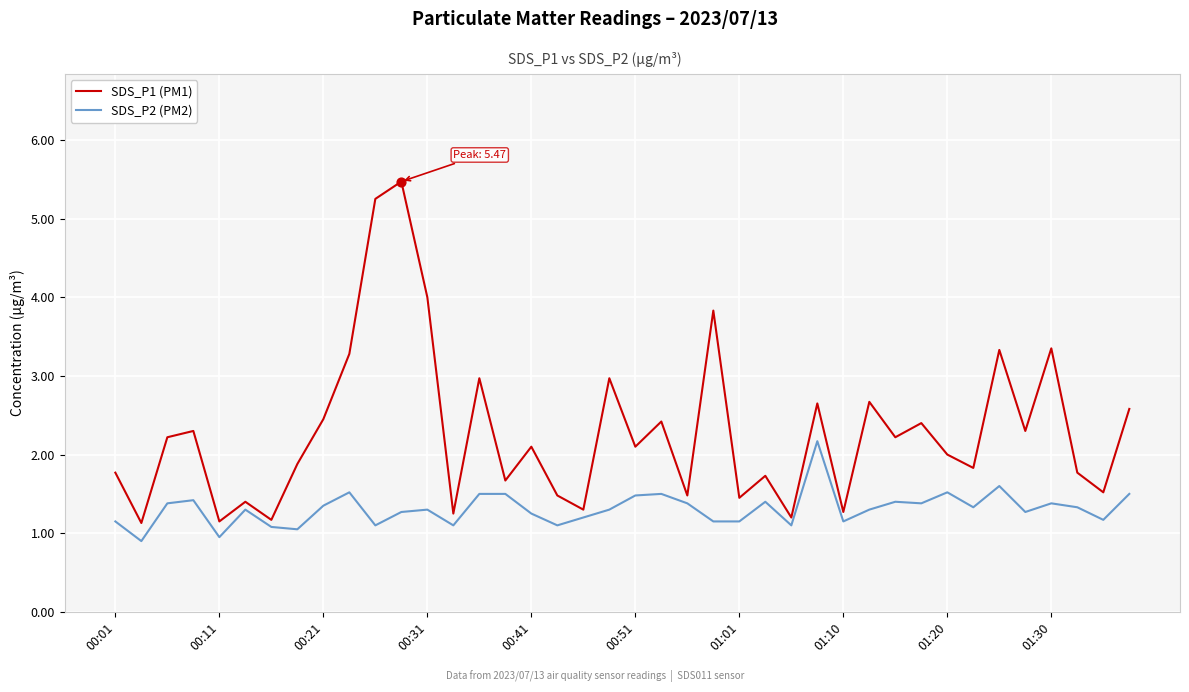

At how many categories does at least one series exceed 5?

2